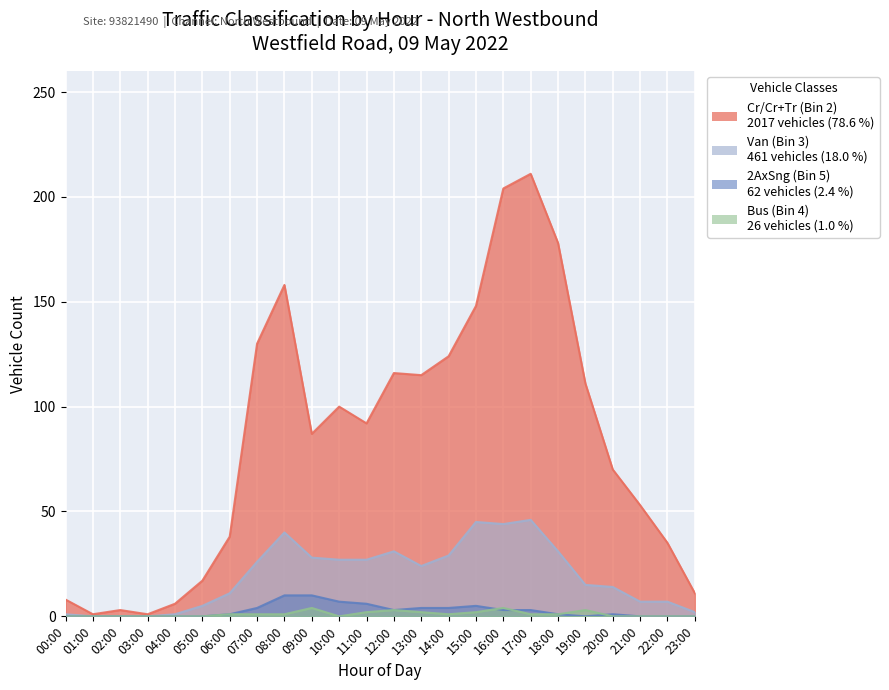

The Bus (Bin 4) series shows 1 at 07:00. True or false?

True